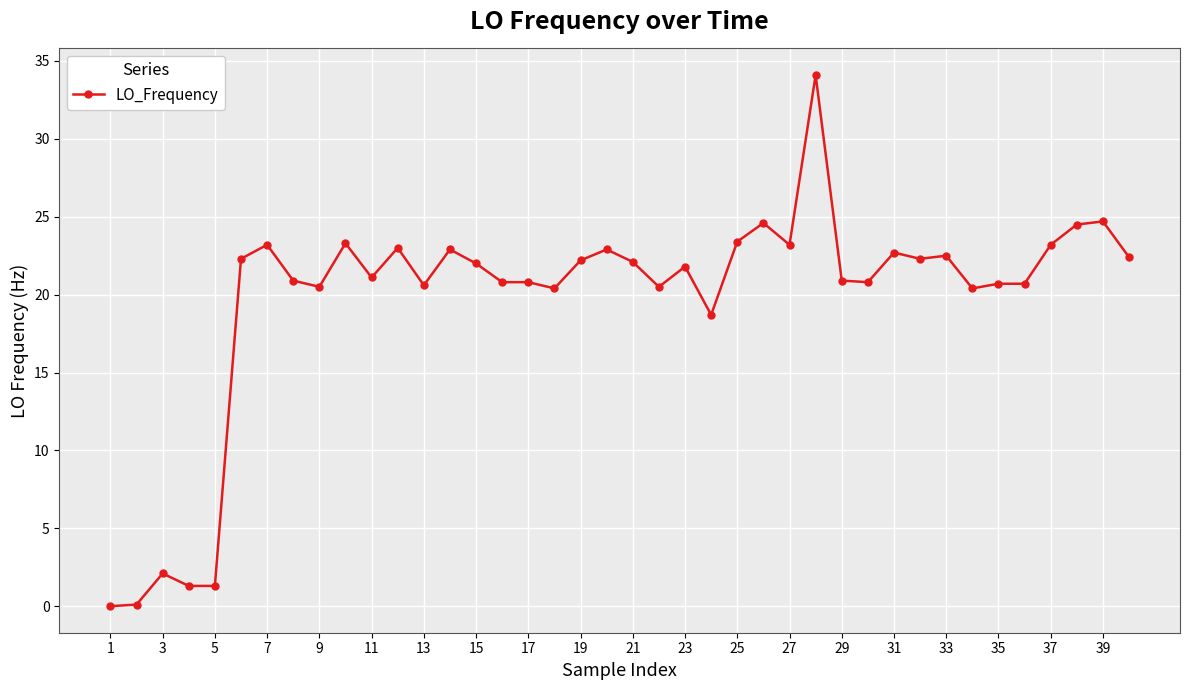

True or false: the data has more than 0 interior local peaks.

True